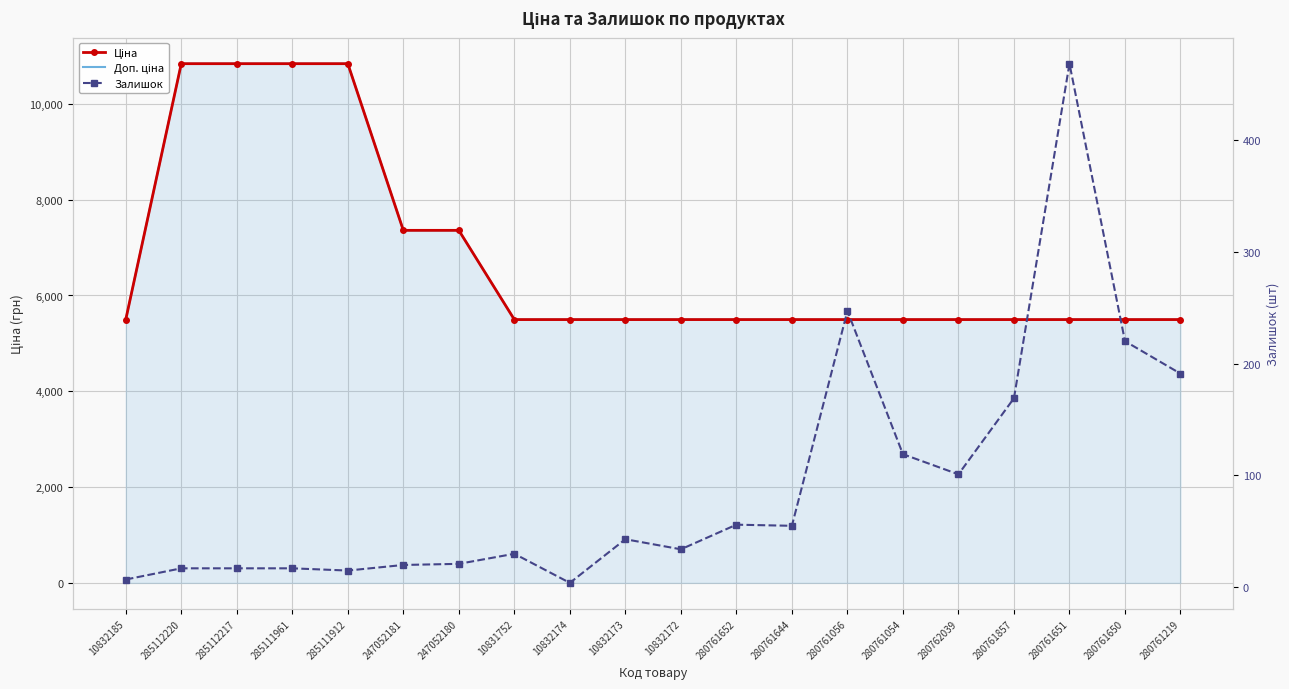

At how many categories does at least one series exceed 3883?

20